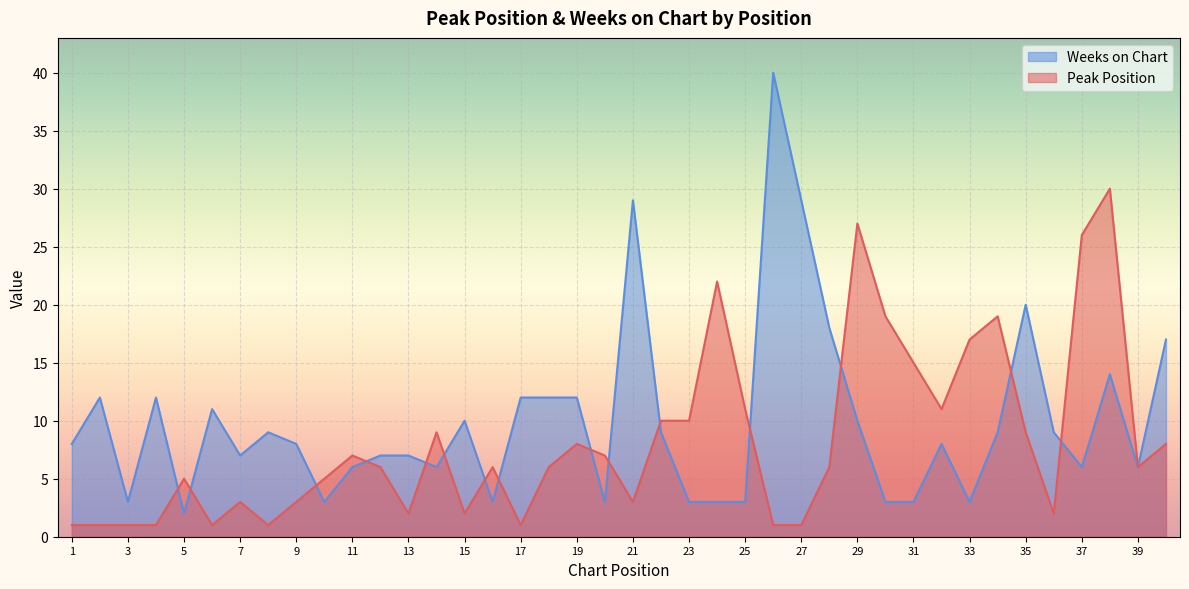

Which series has the largest total across all categories?

Weeks on Chart